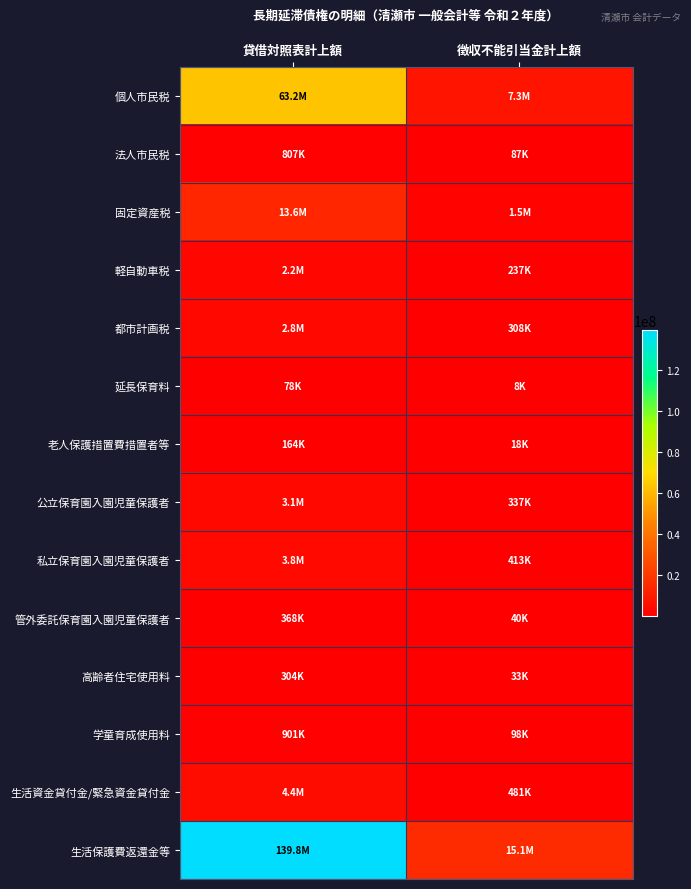

Which category has the highest value across all series?

貸借対照表計上額